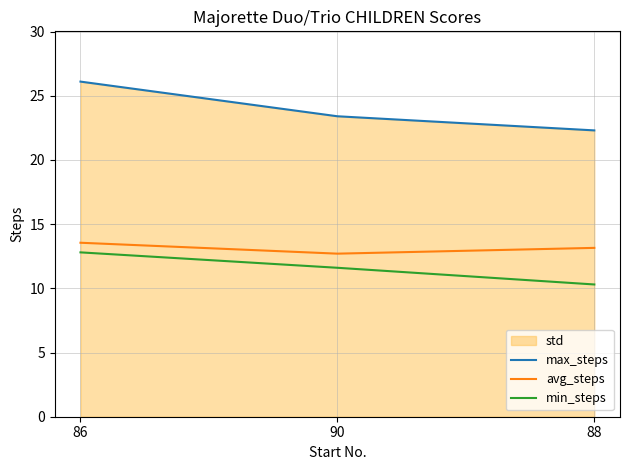

Which series changed the most between 90 and 88?

min_steps